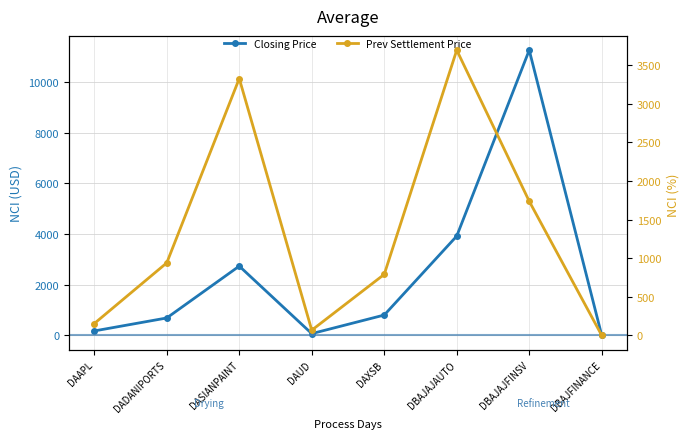

Is it true that Prev Settlement Price equals 67.2 at DAUD?

True